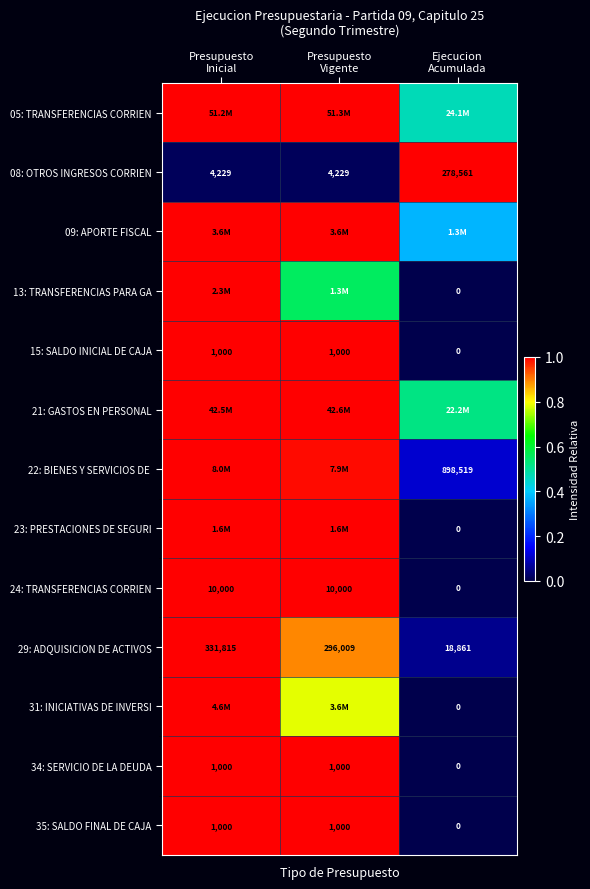

Which series changed the most between Presupuesto Inicial and Presupuesto Vigente?

13: TRANSFERENCIAS PARA GA